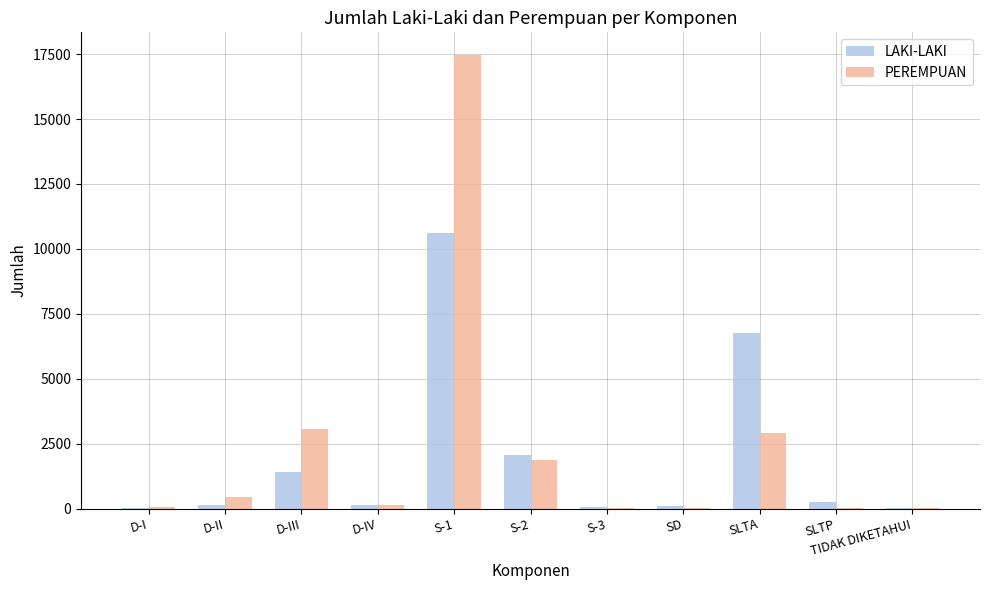

Is it true that PEREMPUAN equals 461 at D-II?

True